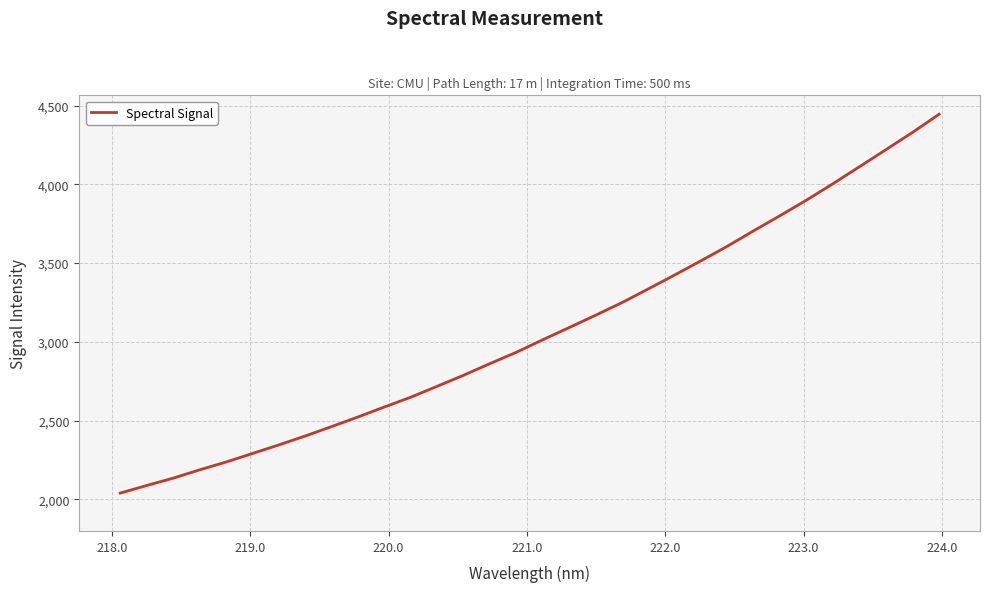

What is the smallest value displayed?

2040.4